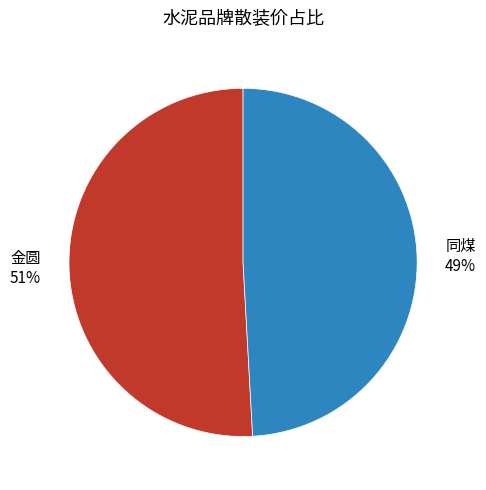

Is there a majority slice in this chart?

Yes